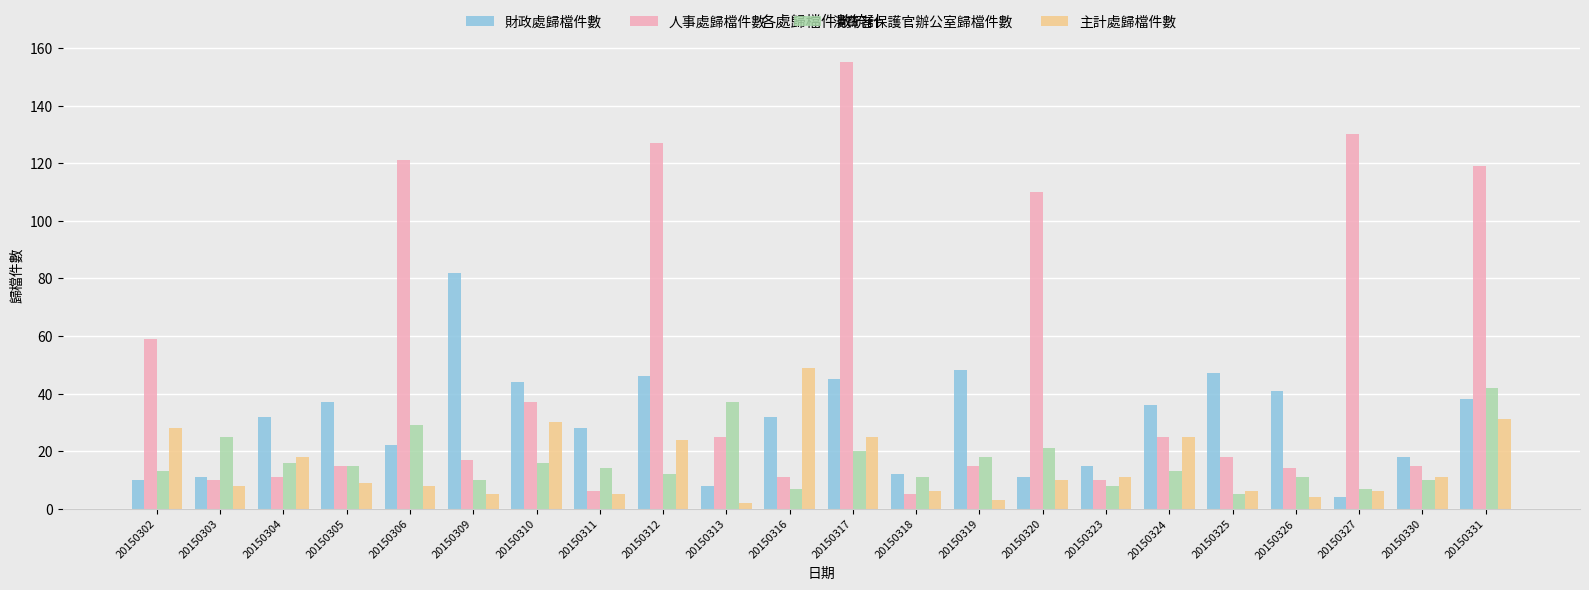

At how many categories does at least one series exceed 76?

7